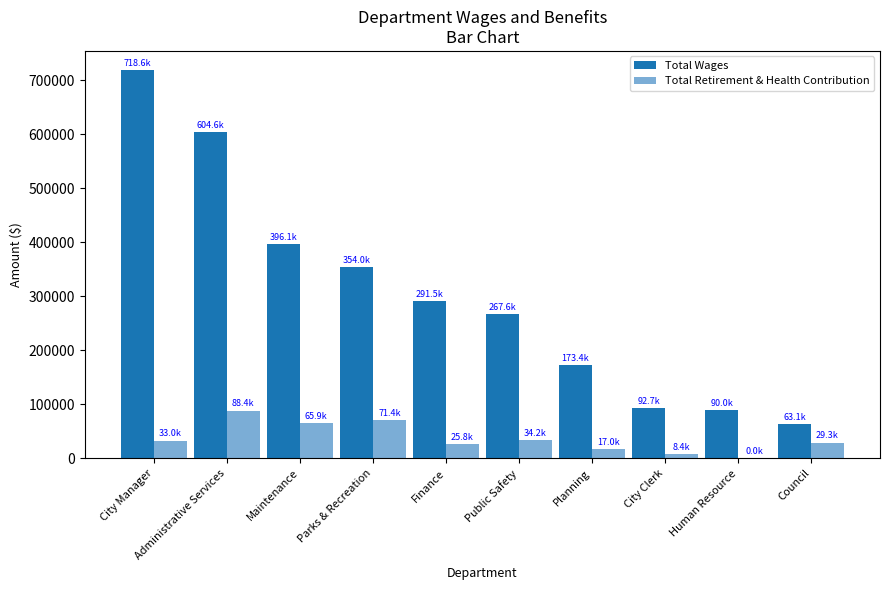

True or false: Total Retirement & Health Contribution has a value of 29348 at Council.

True